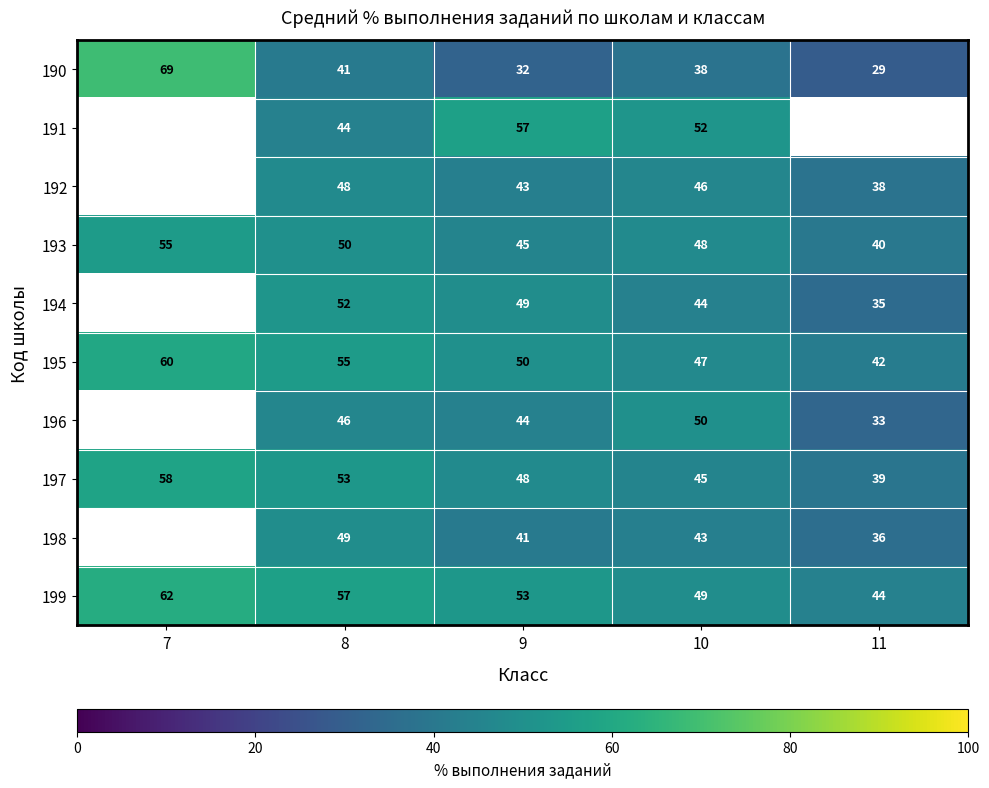

Rank the categories by 197 value from highest to lowest.

7, 8, 9, 10, 11